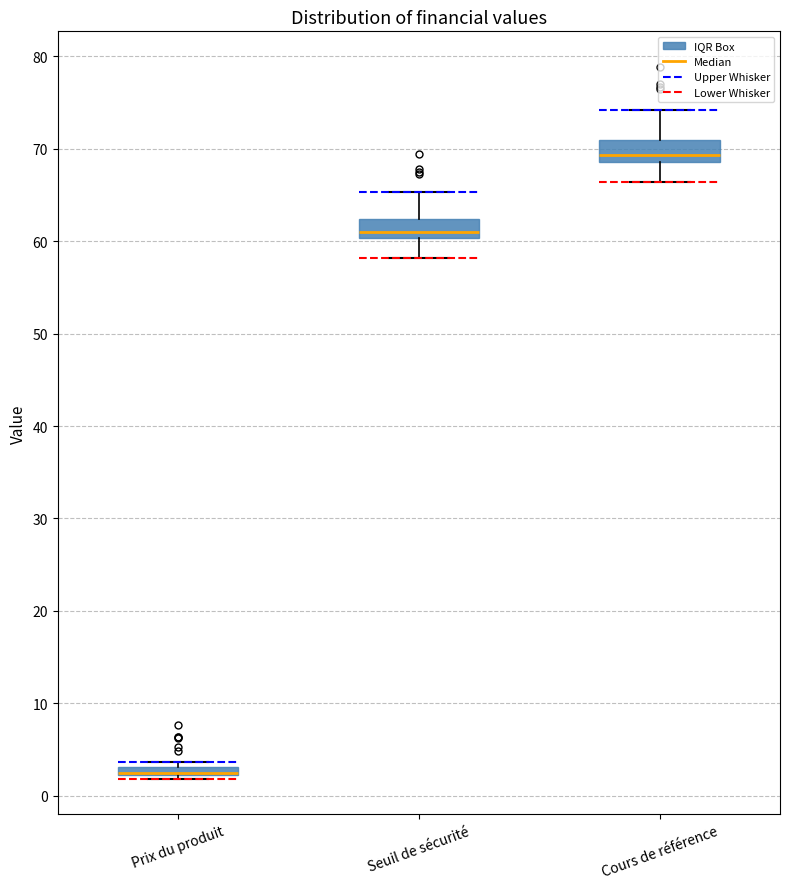

Where does the lower whisker of the box for Cours de référence end on the y-axis? The values are not printed on the chart, so give them approximately, as read against the axis.

66